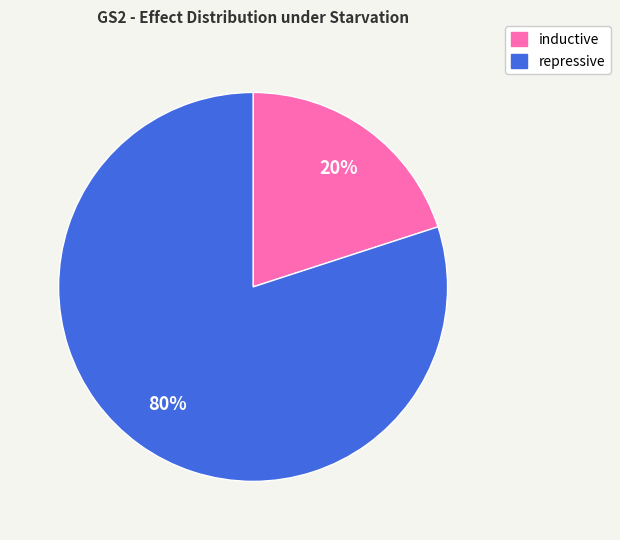

To the nearest percent, what is the difference between the largest and smallest slice percentages?

60%